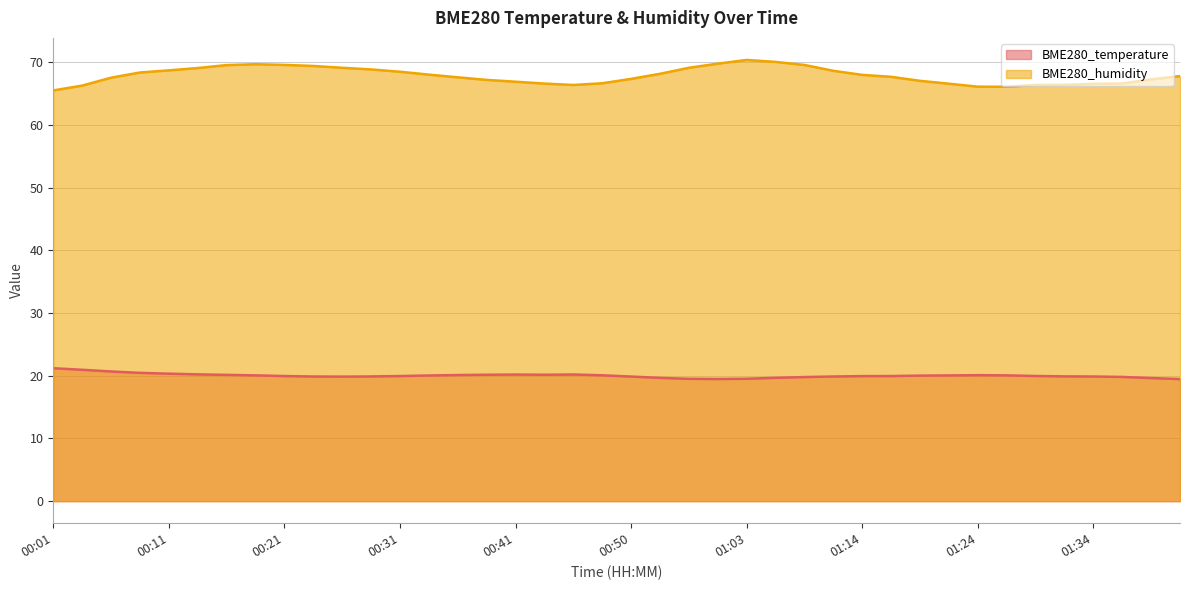

List the series in order of their overall mean, lowest first.

BME280_temperature, BME280_humidity